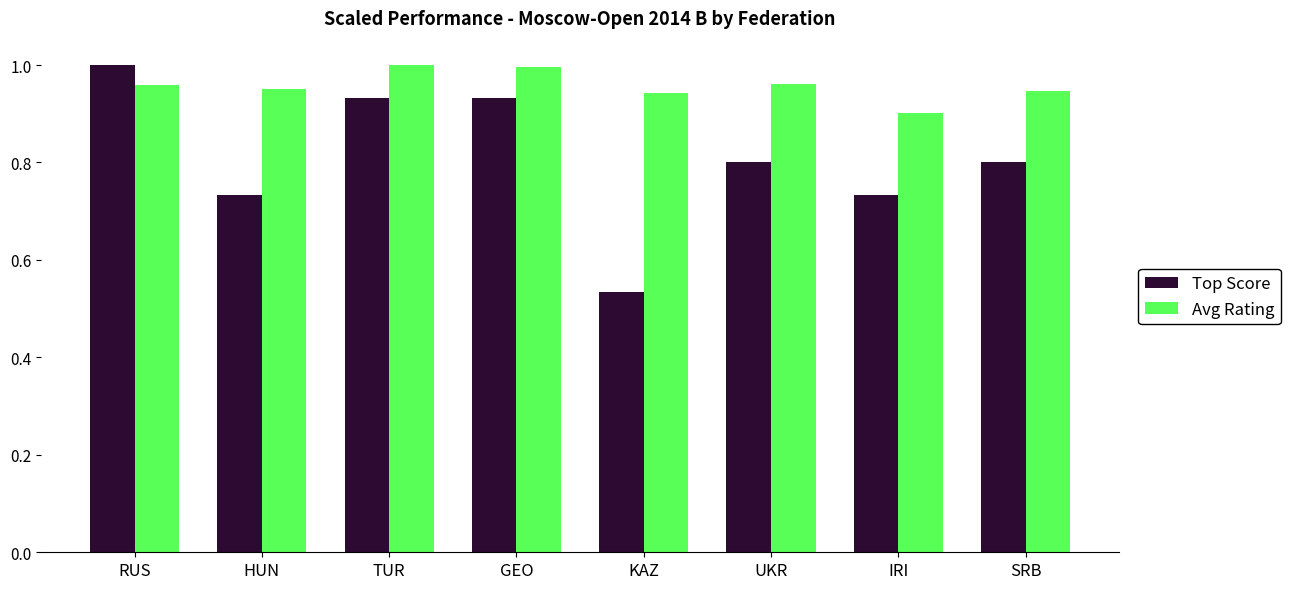

What is the difference between the maximum and second lowest values in the Top Score series?

0.3